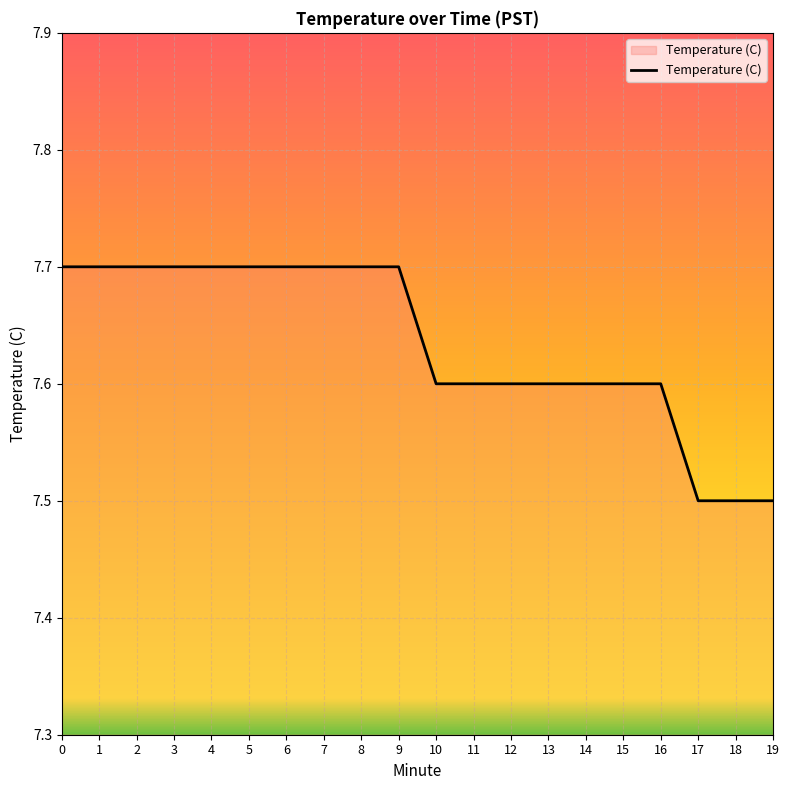

What is the difference between the maximum and minimum values?

0.2